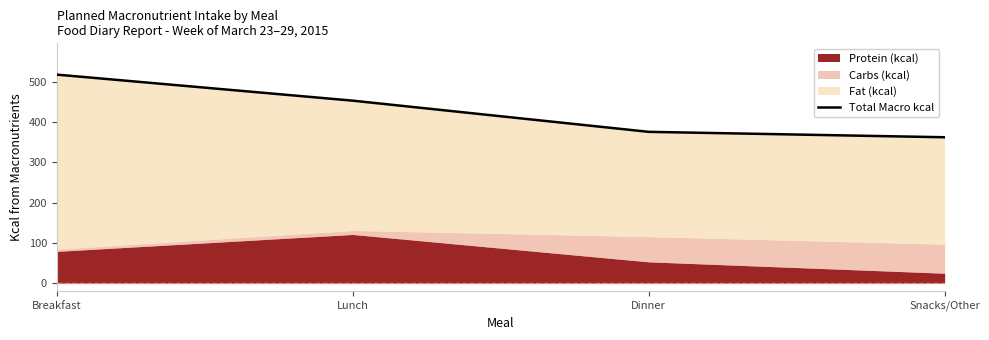

At which category does the chart reach its peak across all series?

Breakfast